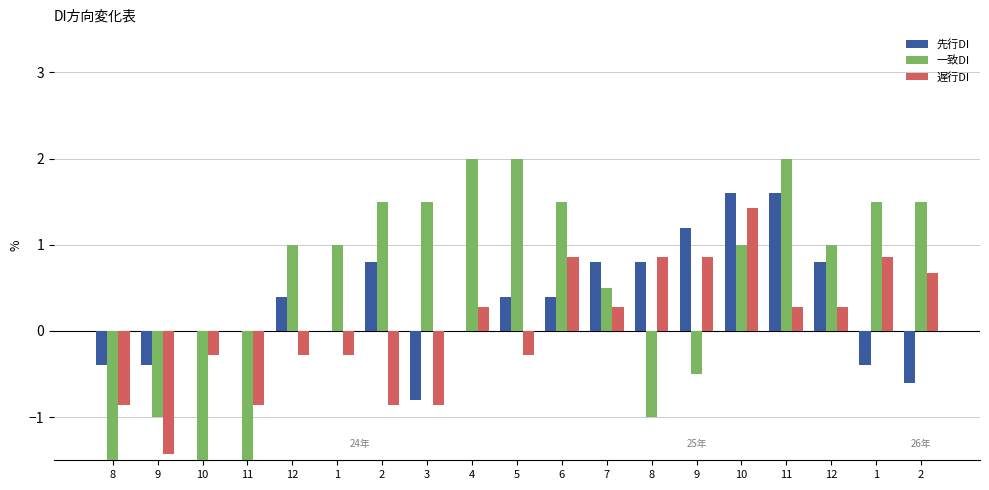

How many values in the 遅行DI series exceed 0?

10